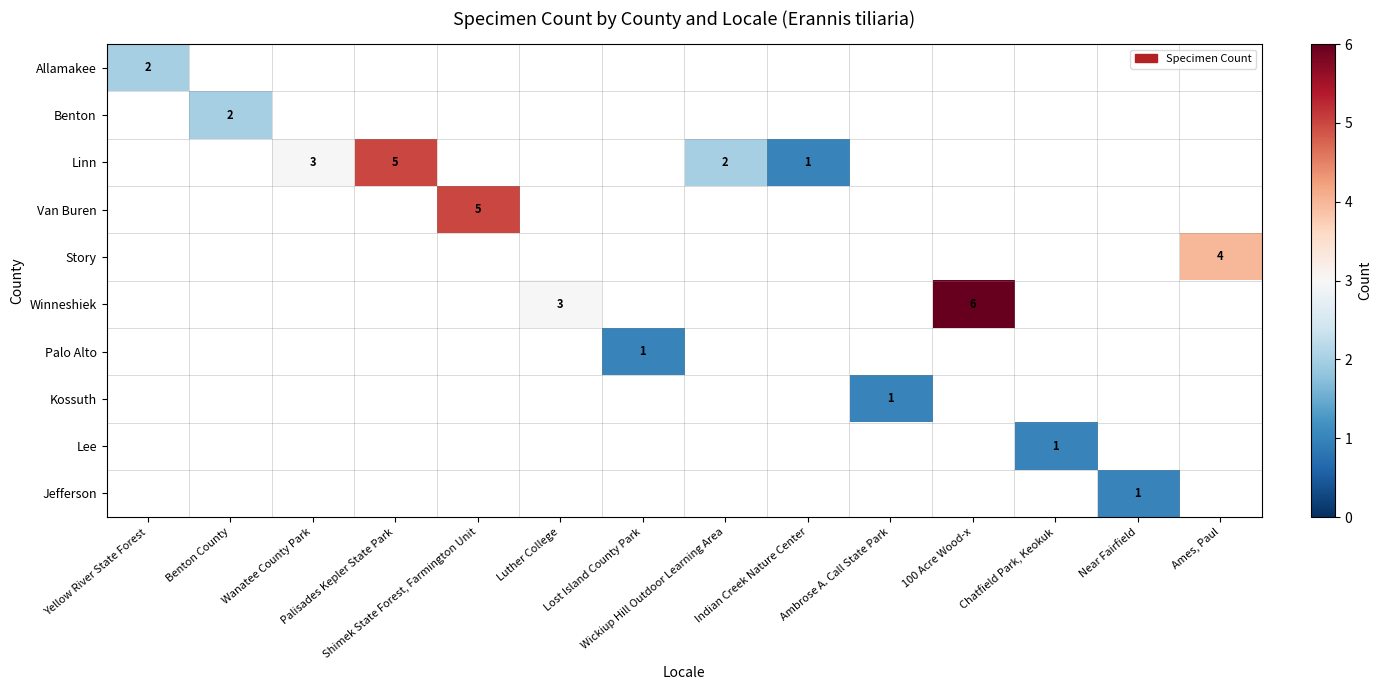

The Winneshiek series shows 4.4 at Luther College. True or false?

False